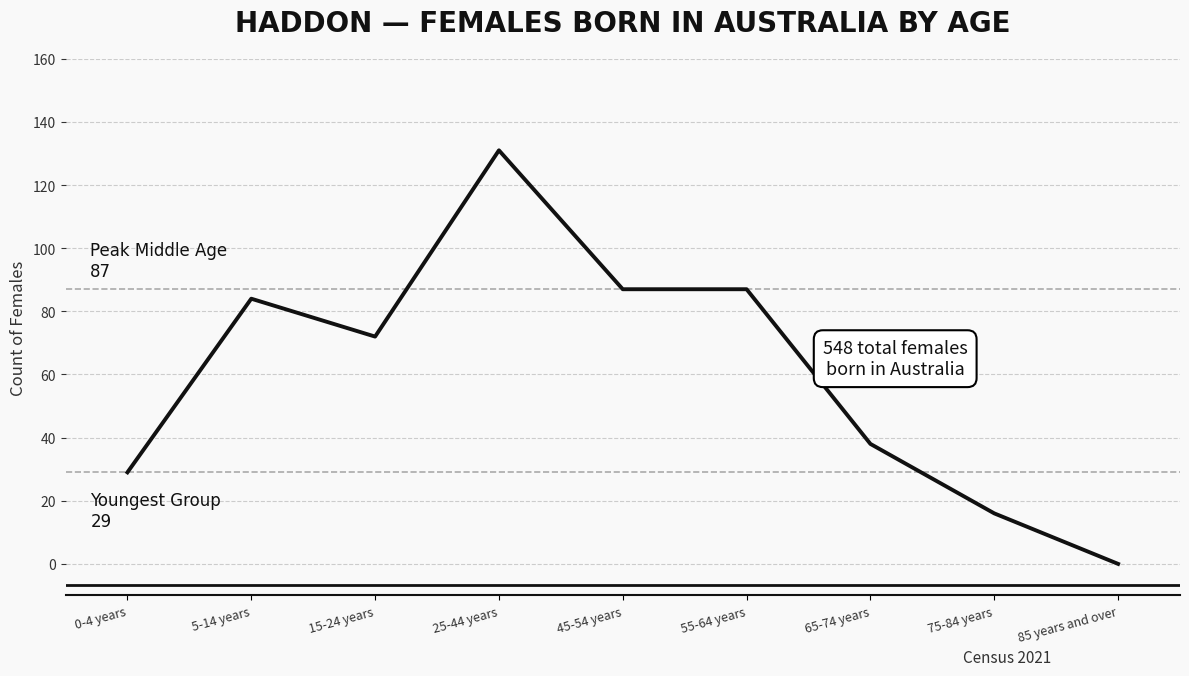

The chart shows a value of 0 at 85 years and over. True or false?

True